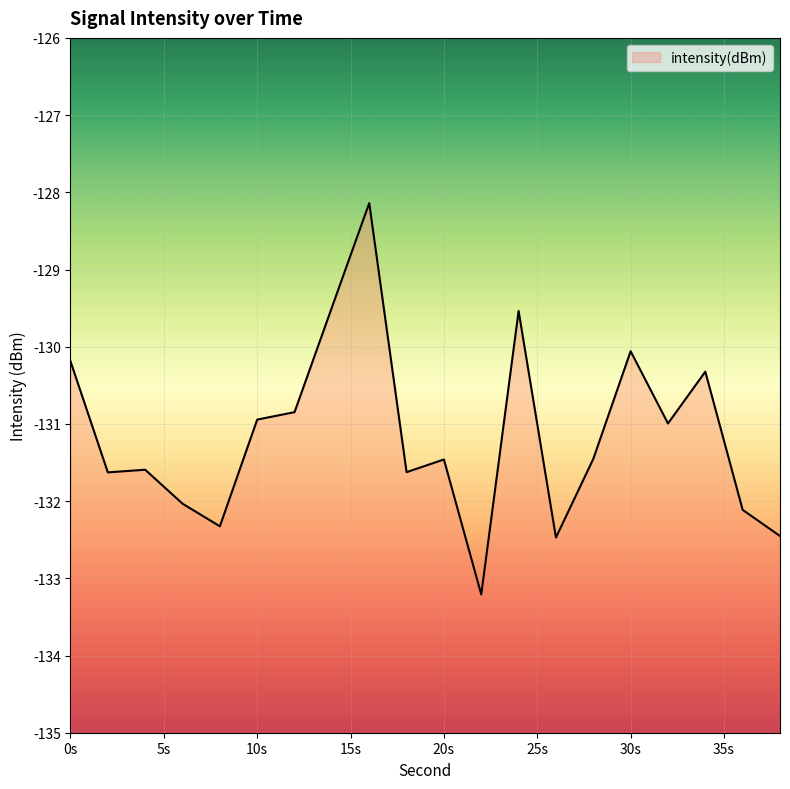

What is the minimum value shown in the chart?

-133.2